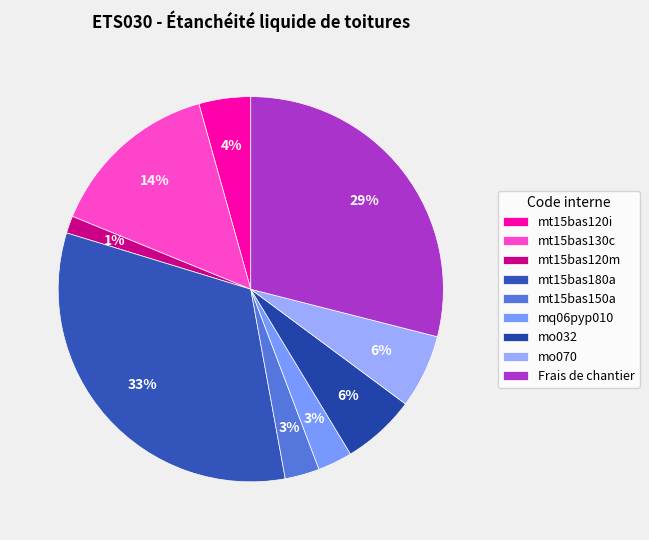

Is it true that mt15bas180a is 47% of the pie?

False